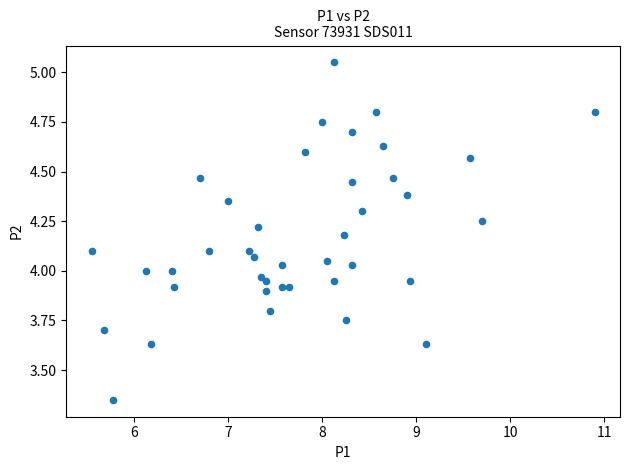

What is the range of X values (max minus min)?

5.4